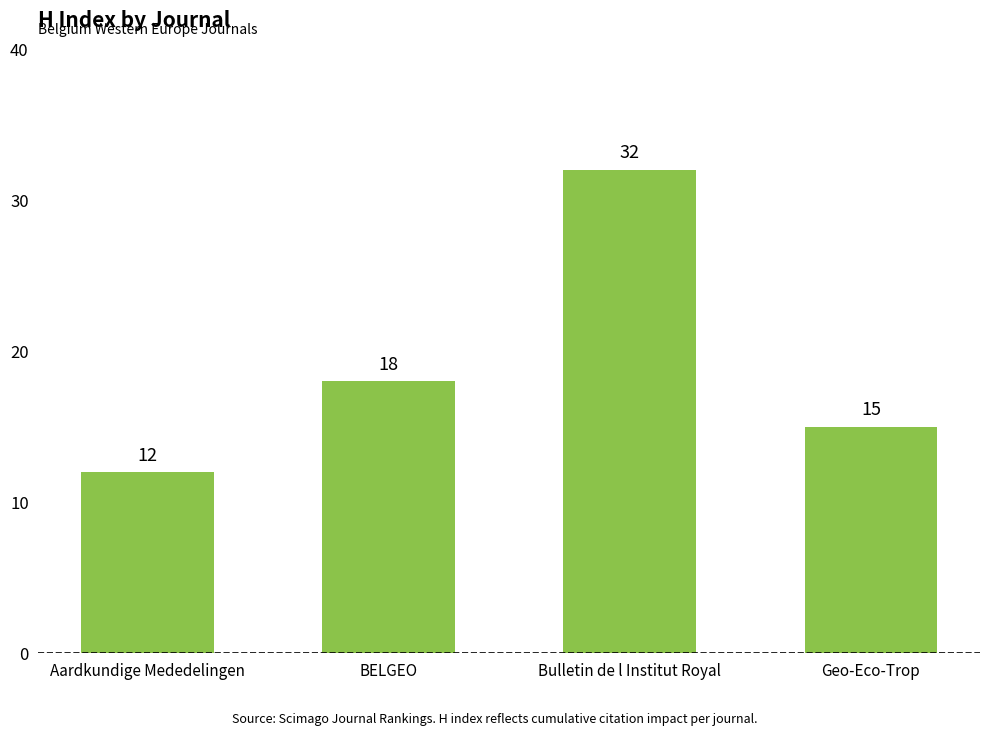

Between Geo-Eco-Trop and Bulletin de l Institut Royal, which is larger?

Bulletin de l Institut Royal